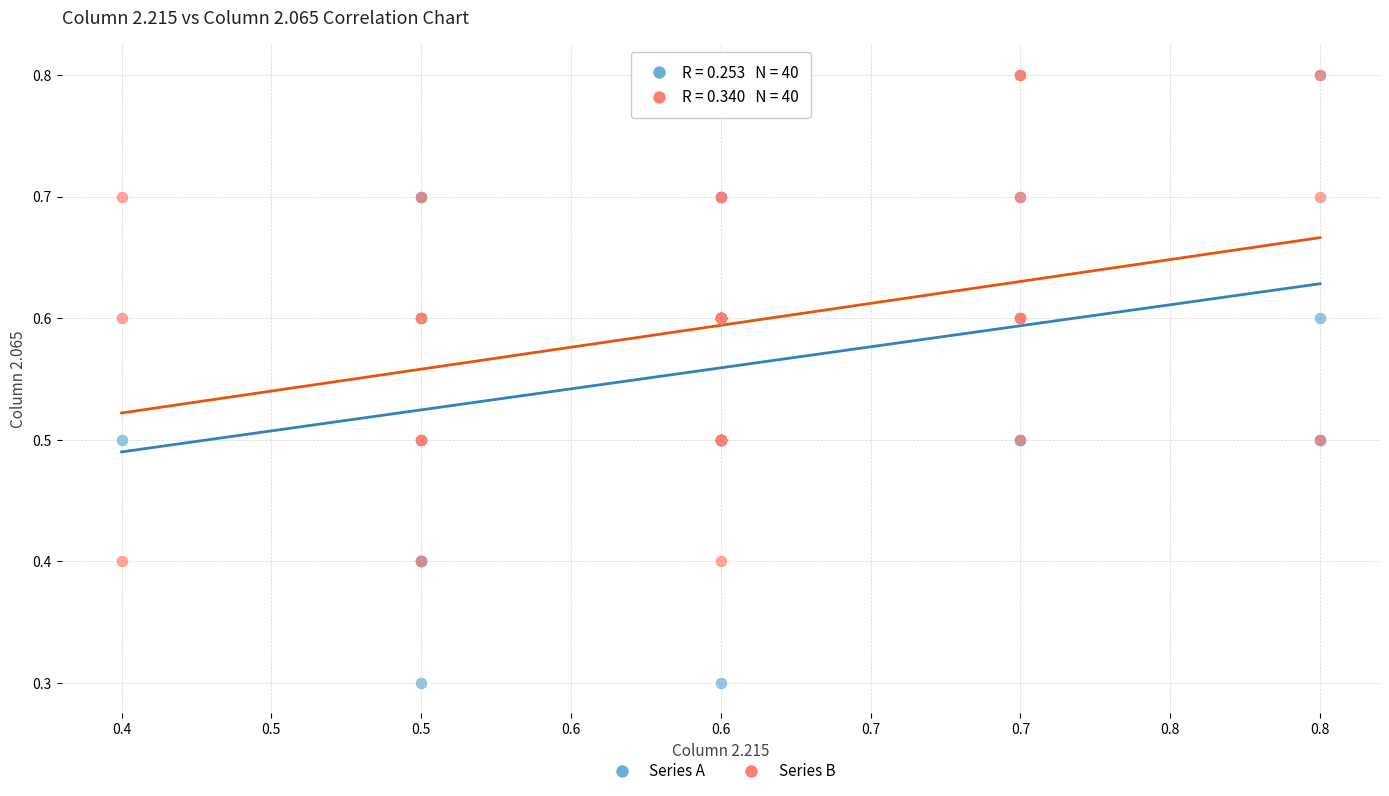

Which series reaches the minimum Y coordinate?

Series A